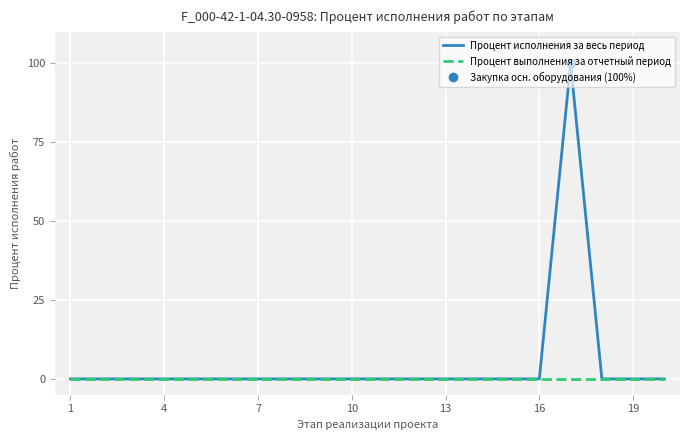

How many data points does each series have?

20